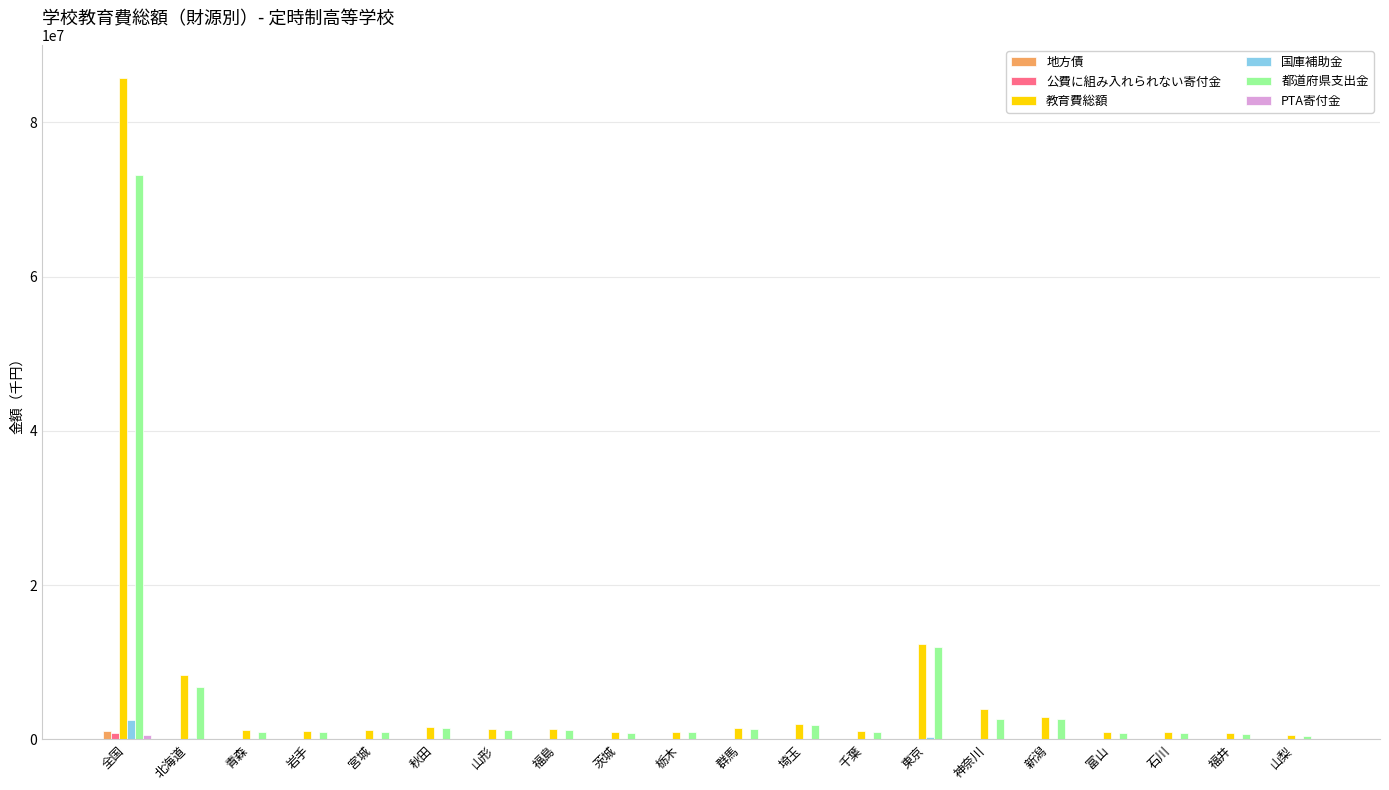

At which category is the sum across all series the highest?

全国